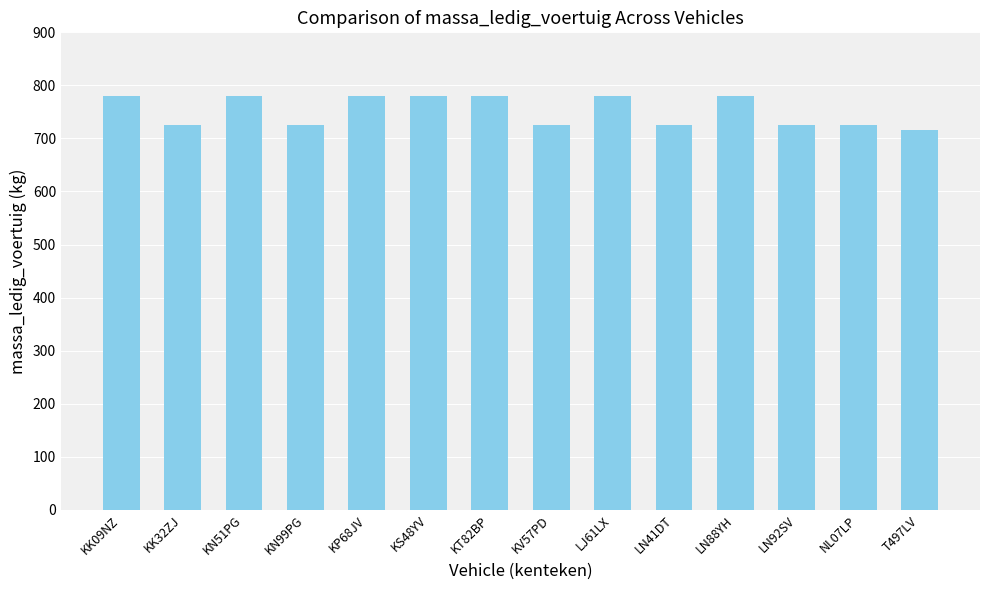

What is the value of the 13th bar from the left?

725